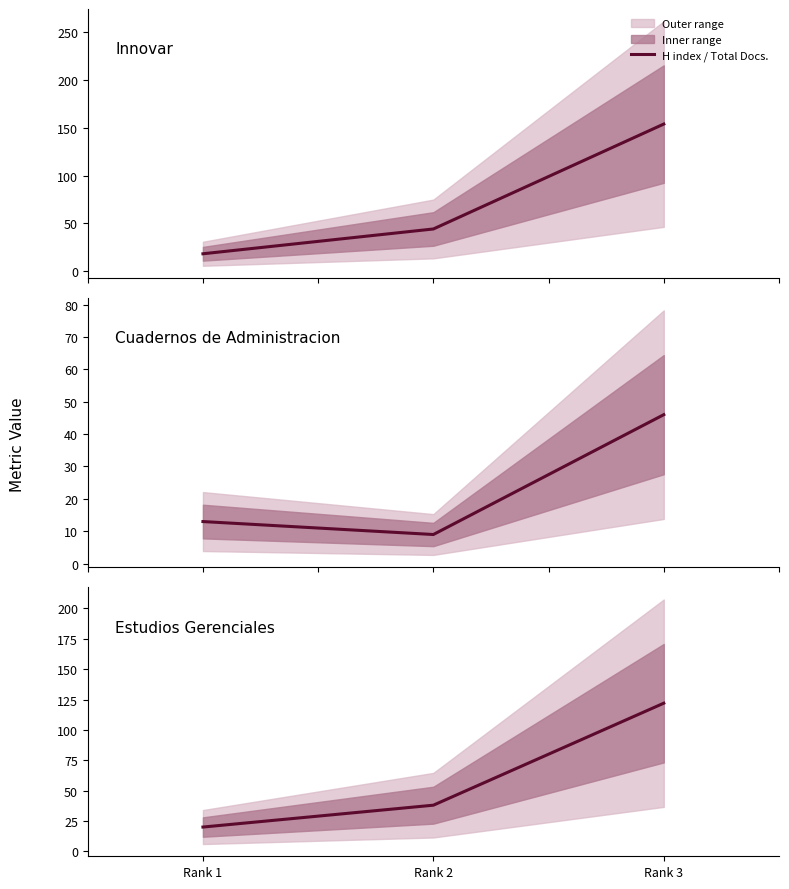

How many values are between 20 and 122?

3